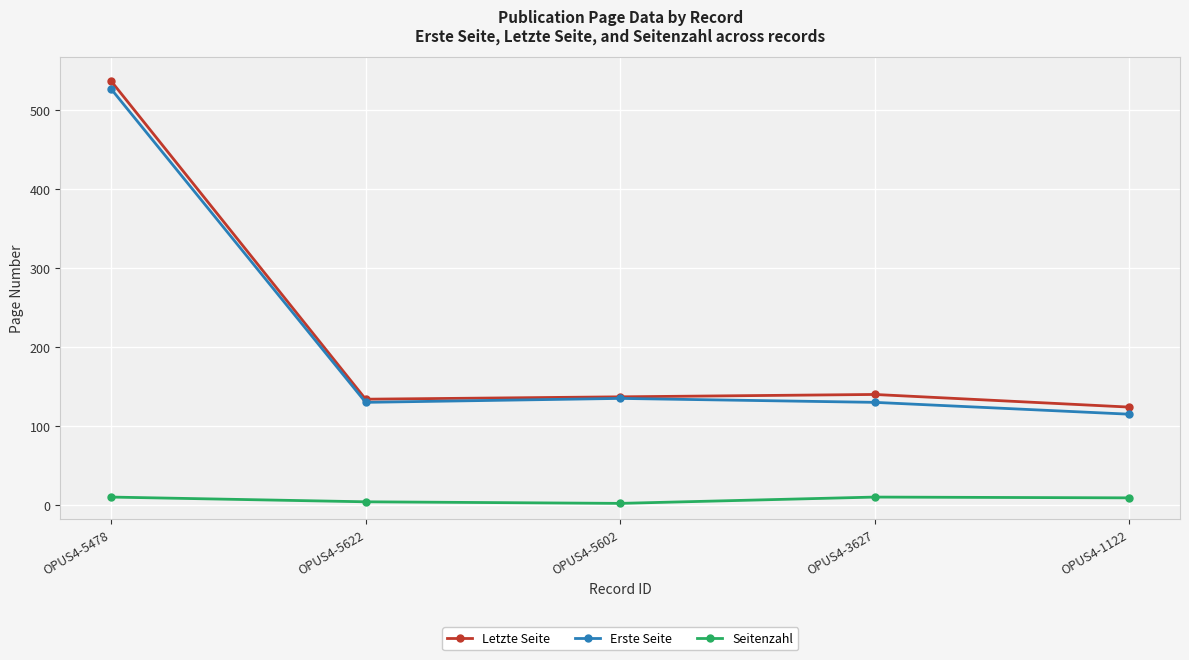

What is the difference between the second highest and minimum values in the Letzte Seite series?

16